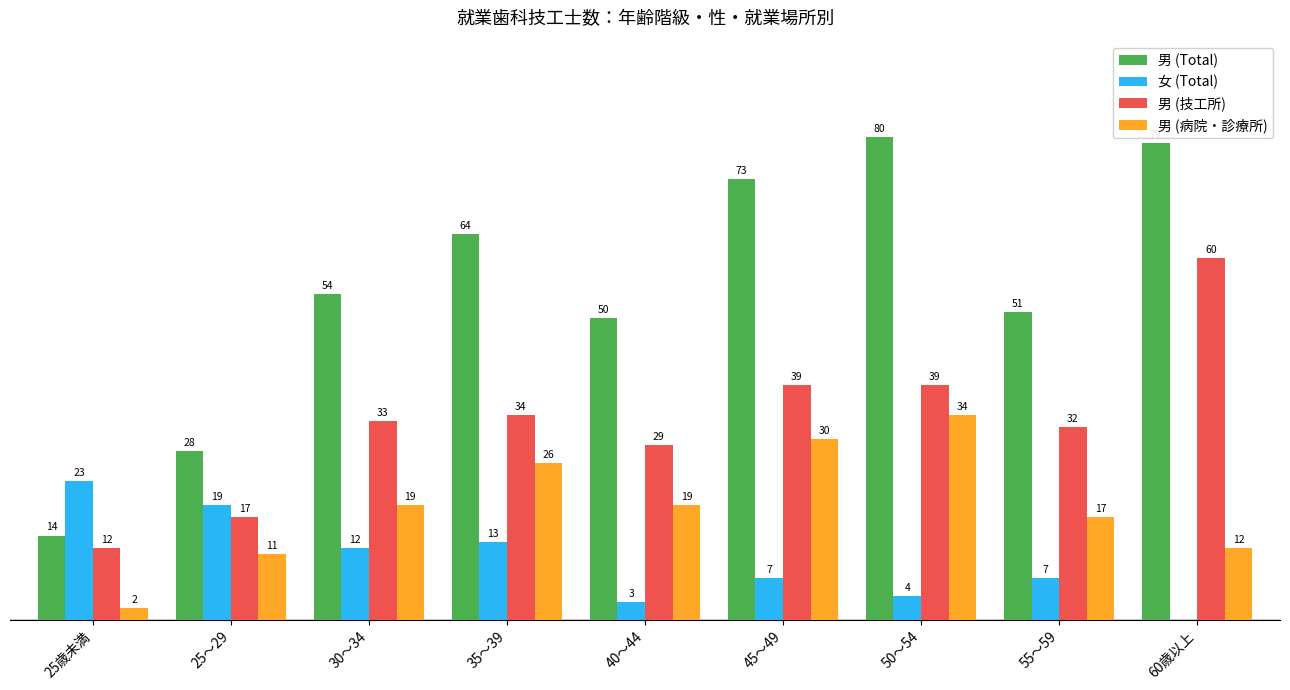

Which category has the highest value in the 男 (病院・診療所) series?

50～54